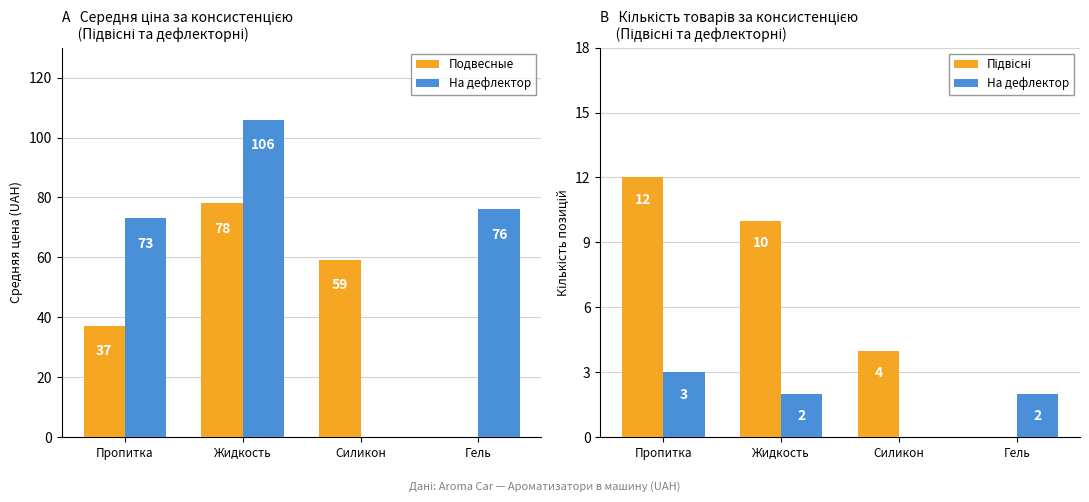

Is the value of Подвесные at Гель greater than the value of На дефлектор at Жидкость?

No